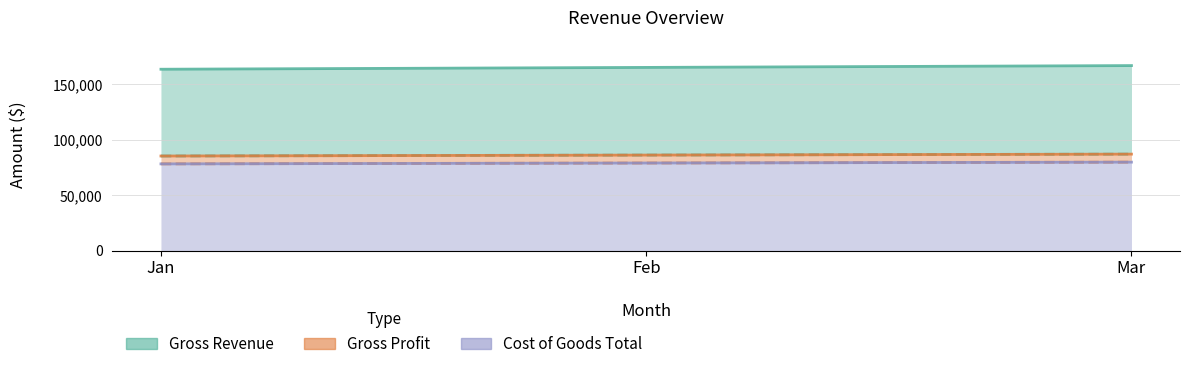

Reading right to left, extract all data points from this chart.

Gross Revenue: 166990	165340	163700
Gross Profit: 87110	86250	85400
Cost of Goods Total: 79880	79090	78300